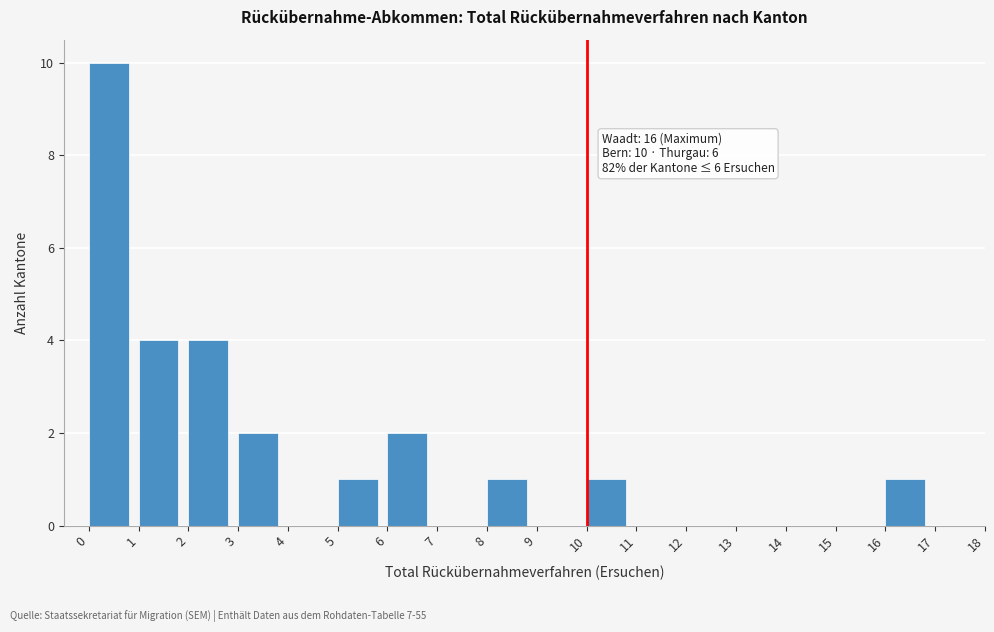

Which range on the x-axis has the tallest bar?

0 to 1